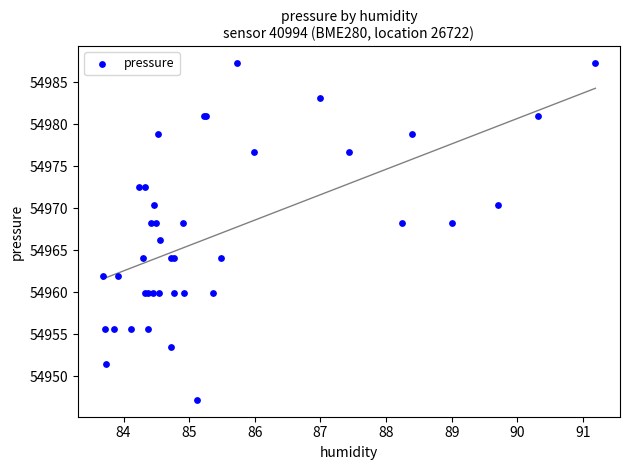

What Y value in the scatter plot is closest to 54967?

54966.2